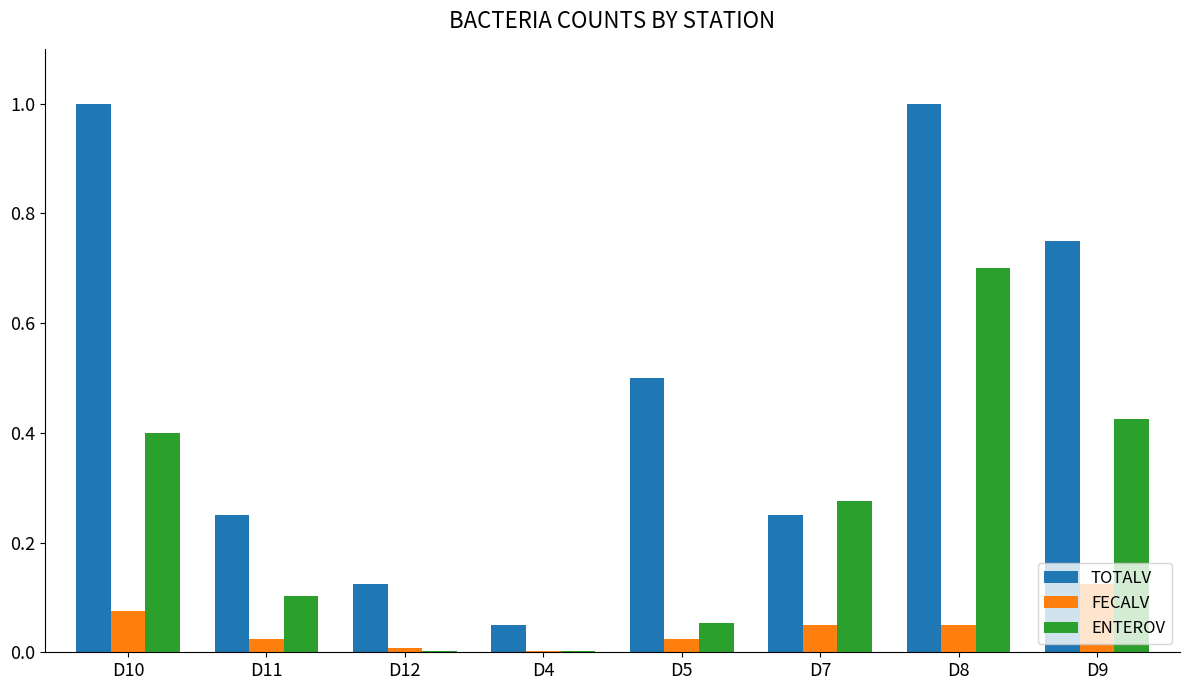

What is the sum of all ENTEROV values?

2.0